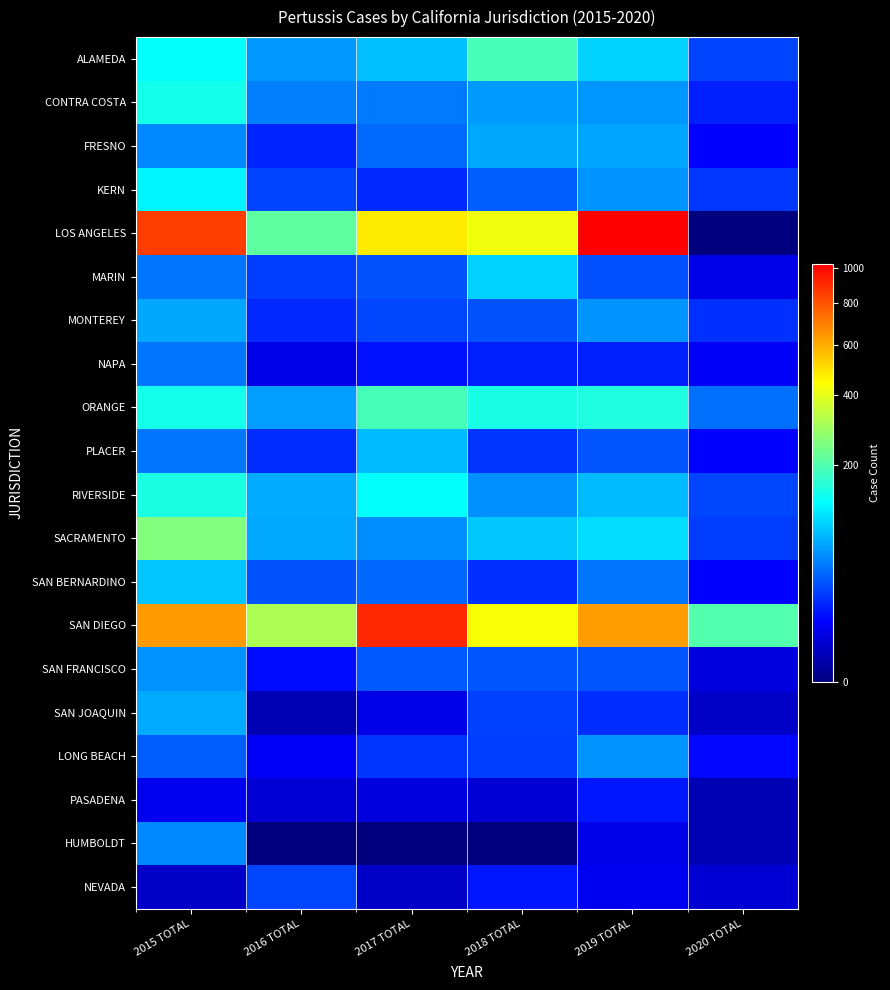

Which label corresponds to the largest value in the chart?

2019 TOTAL